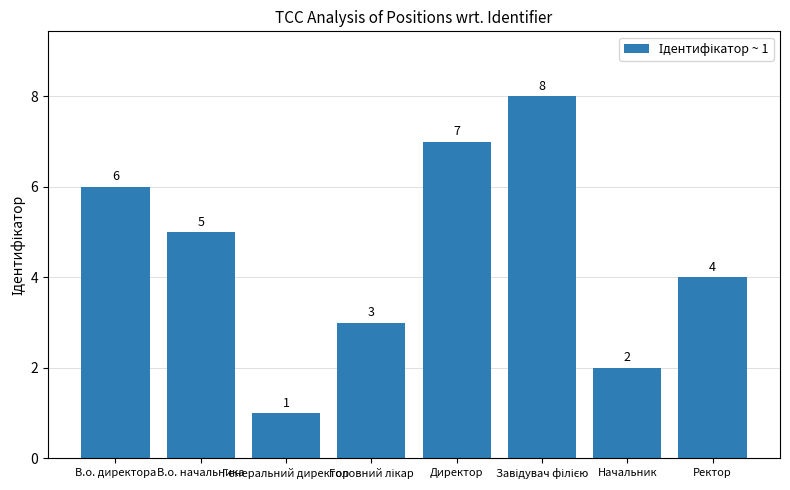

What is the minimum value shown in the chart?

1